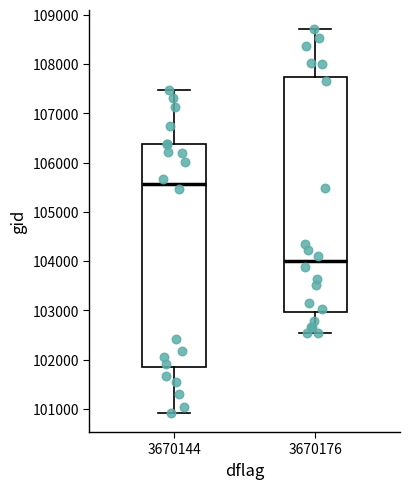

Which box's median line is the lowest?

3670176